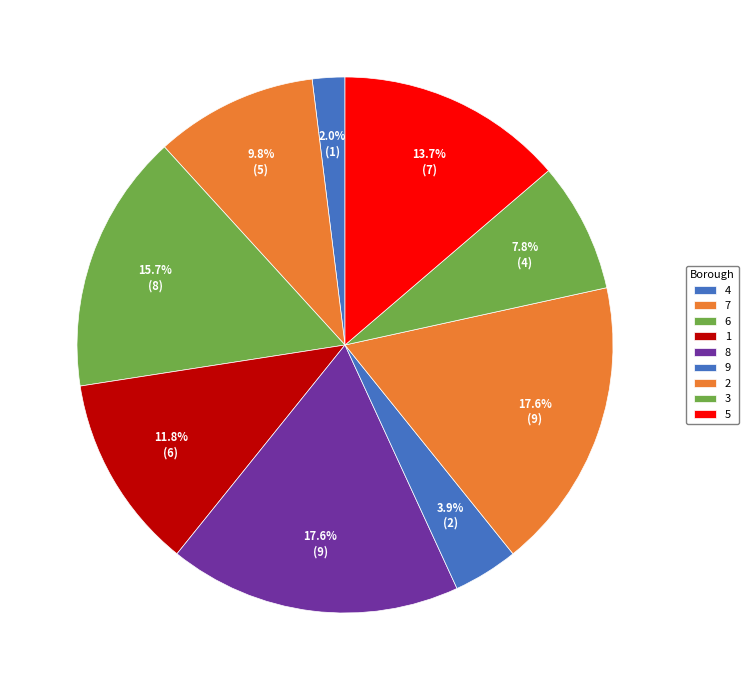

Is it true that 1 is 11% of the pie?

False